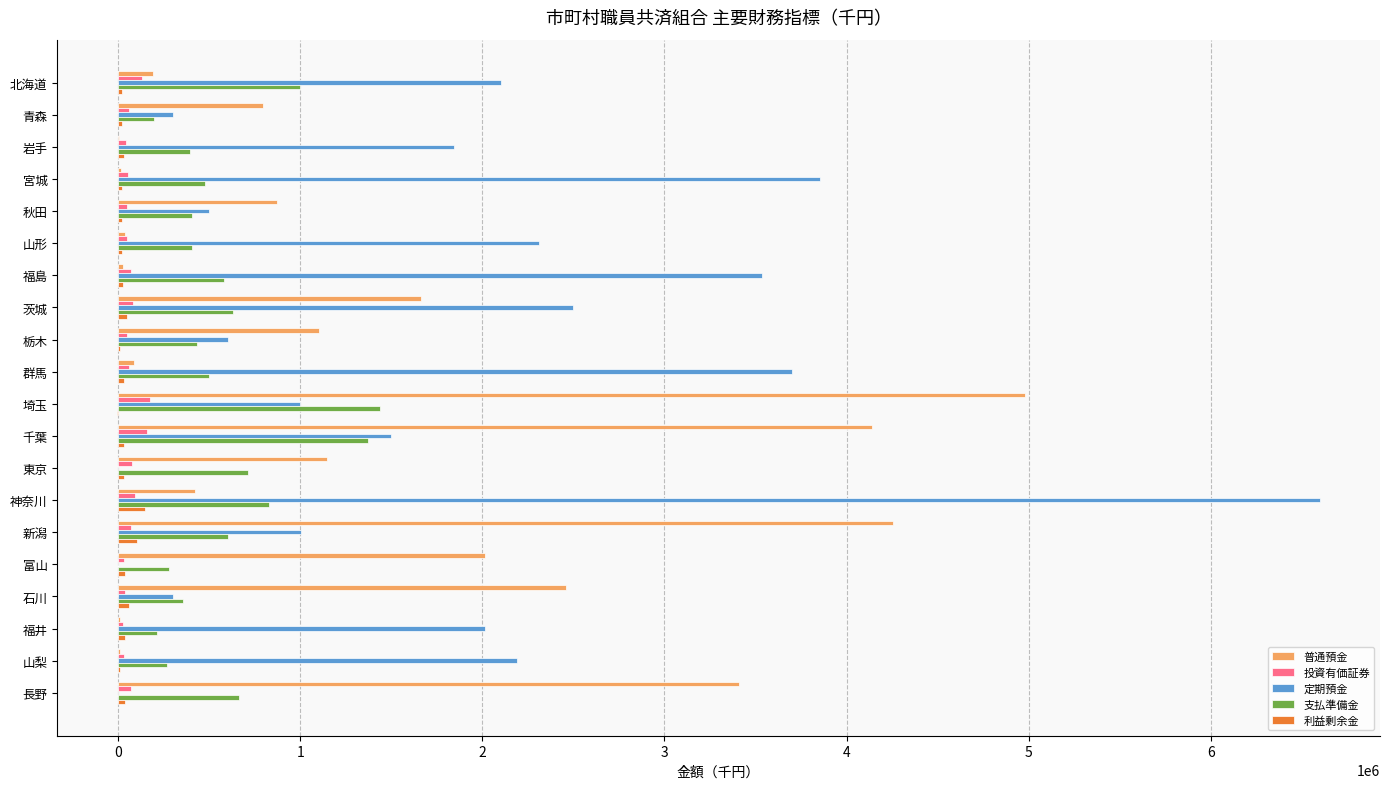

What is the sum of all 定期預金 values?

35849011